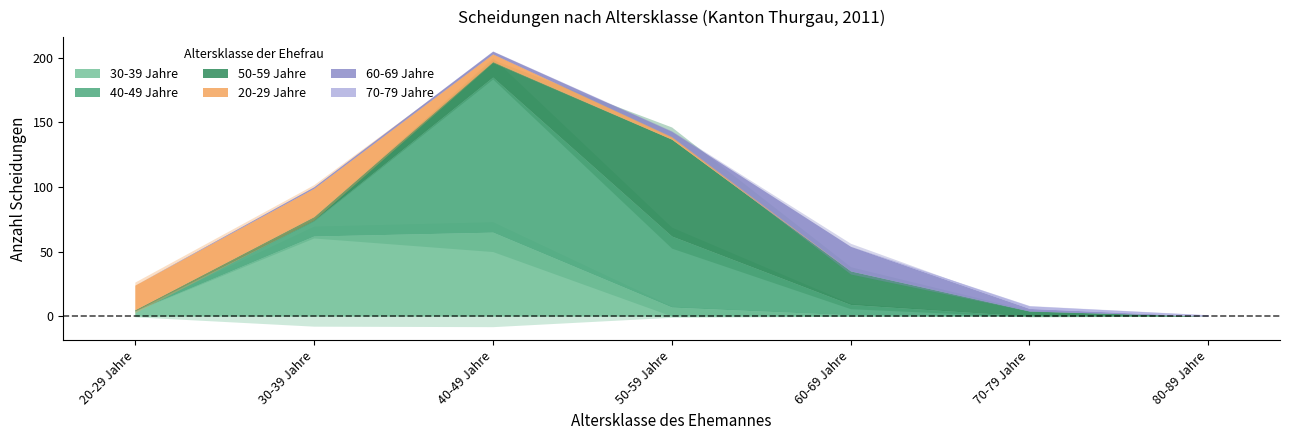

What is the difference between the maximum and second lowest values in the 50-59 Jahre series?

74